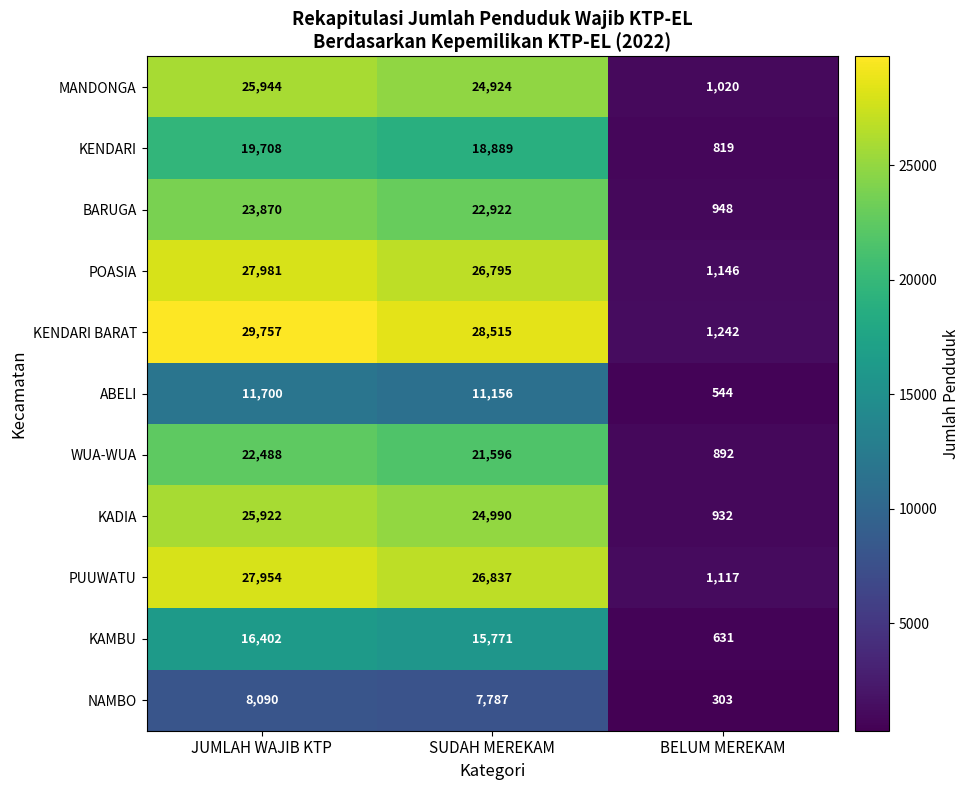

Between JUMLAH WAJIB KTP and BELUM MEREKAM, which series saw the biggest shift?

KENDARI BARAT